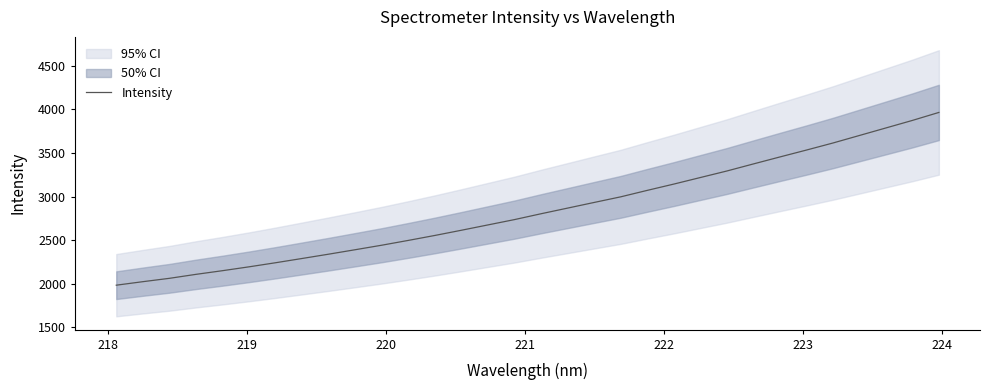

What is the minimum value for Intensity?

1983.7